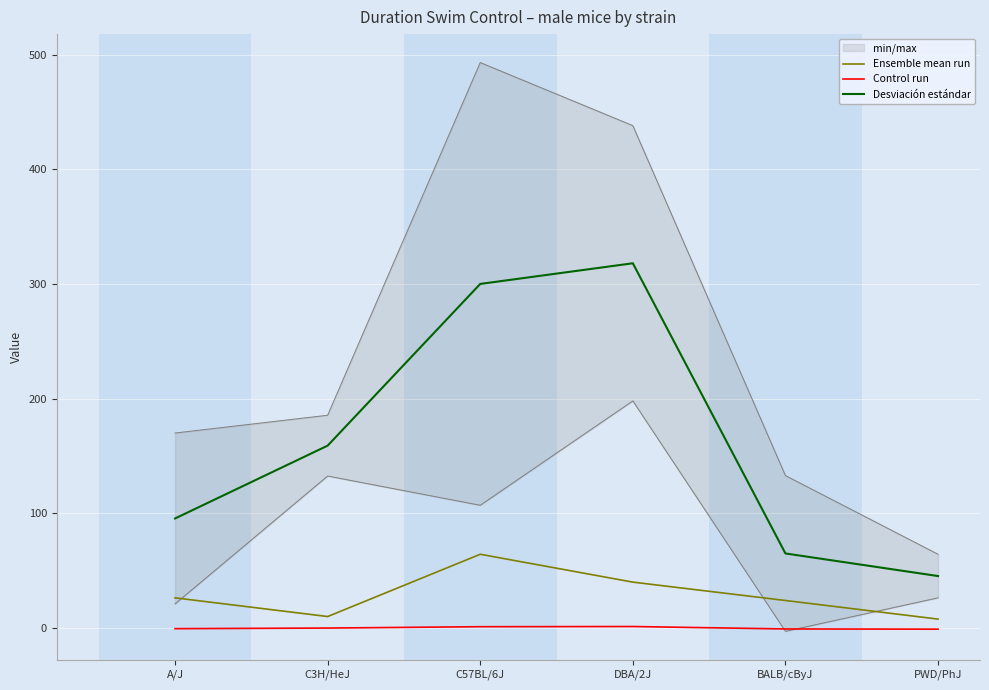

List the series in order of their overall mean, lowest first.

Control run, Ensemble mean run, Desviación estándar